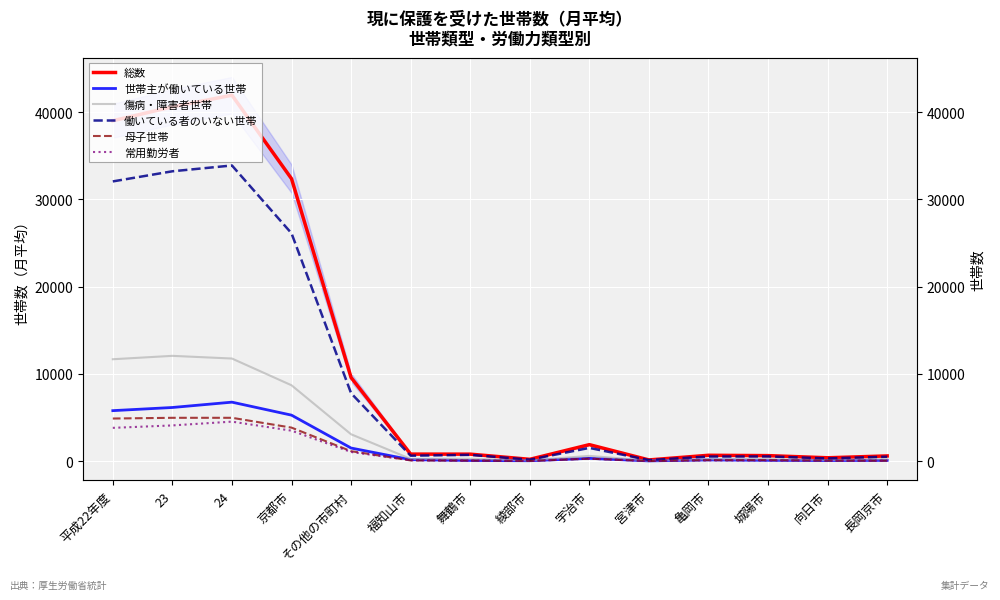

Reading left to right, extract all data points from this chart.

総数: 39007	40599	41935	32362	9573	793	789	195	1878	126	658	619	372	585
世帯主が働いている世帯: 5775	6136	6748	5259	1489	153	61	33	306	15	125	79	58	73
傷病・障害者世帯: 11667	12056	11748	8683	3065	243	256	68	591	38	200	210	114	218
働いている者のいない世帯: 32051	33212	33877	26103	7774	609	708	155	1504	107	513	526	301	495
母子世帯: 4872	4954	4955	3829	1126	66	47	8	268	2	98	98	46	32
常用勤労者: 3802	4081	4515	3480	1035	98	47	21	275	4	86	67	53	43